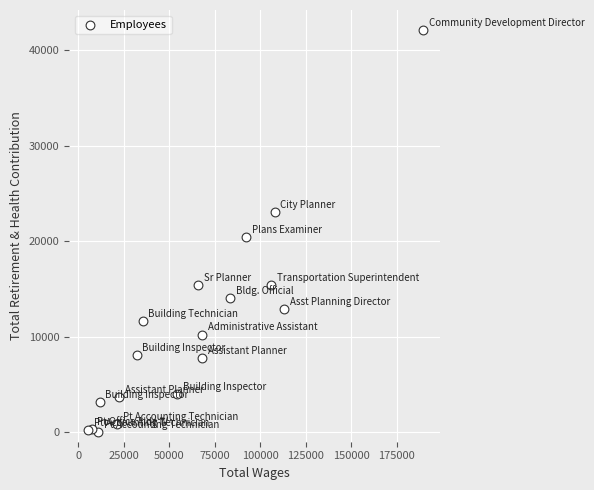

What Y value in the scatter plot is closest to 21062?

20464